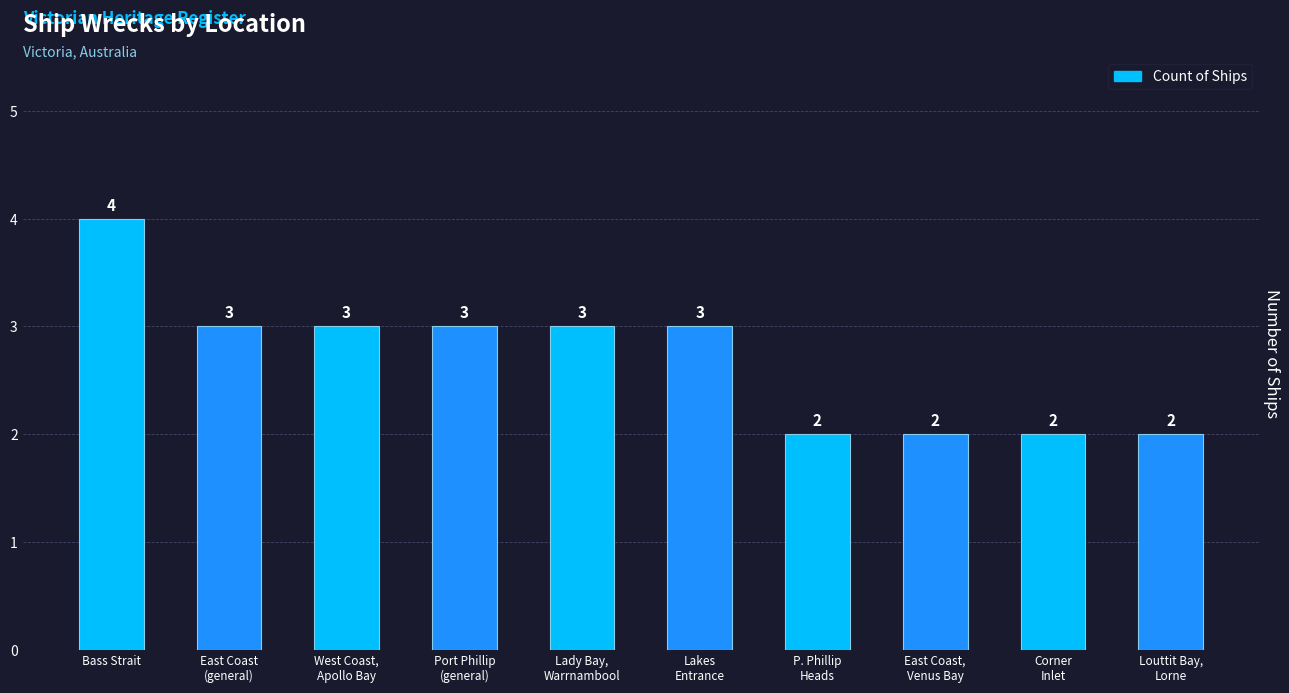

How many data points are less than 3?

4